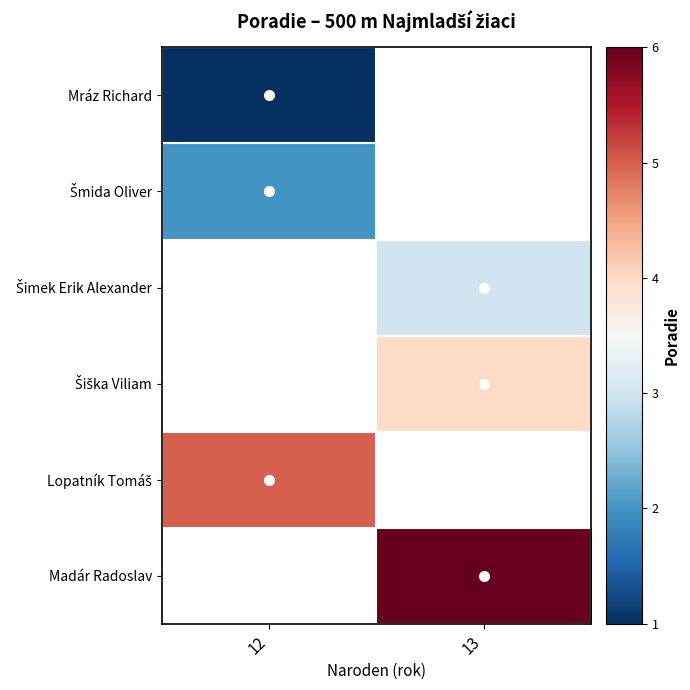

How many categories are shown in the chart?

2